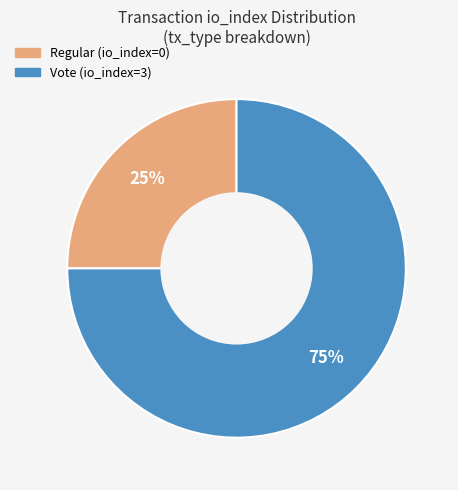

To the nearest percent, what percentage of the pie is Vote (io_index=3)?

75%